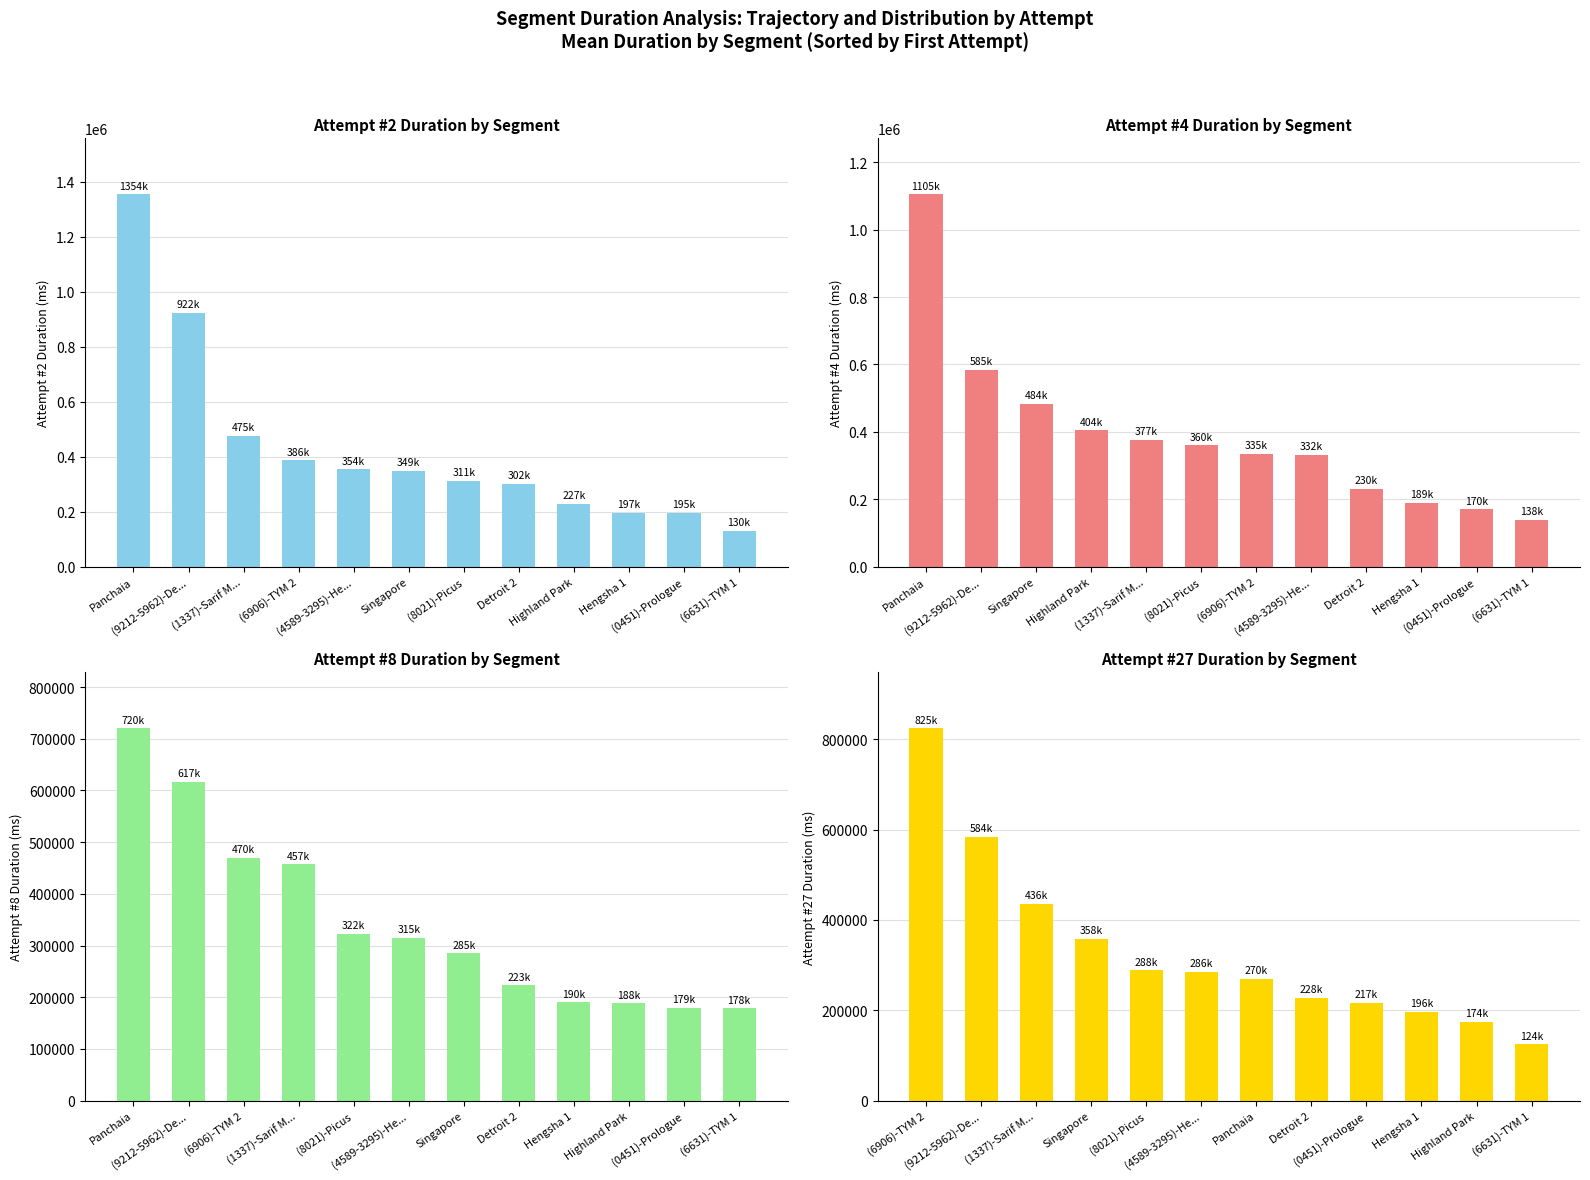

What are all the series names shown in the legend?

Attempt #2, Attempt #4, Attempt #8, Attempt #27